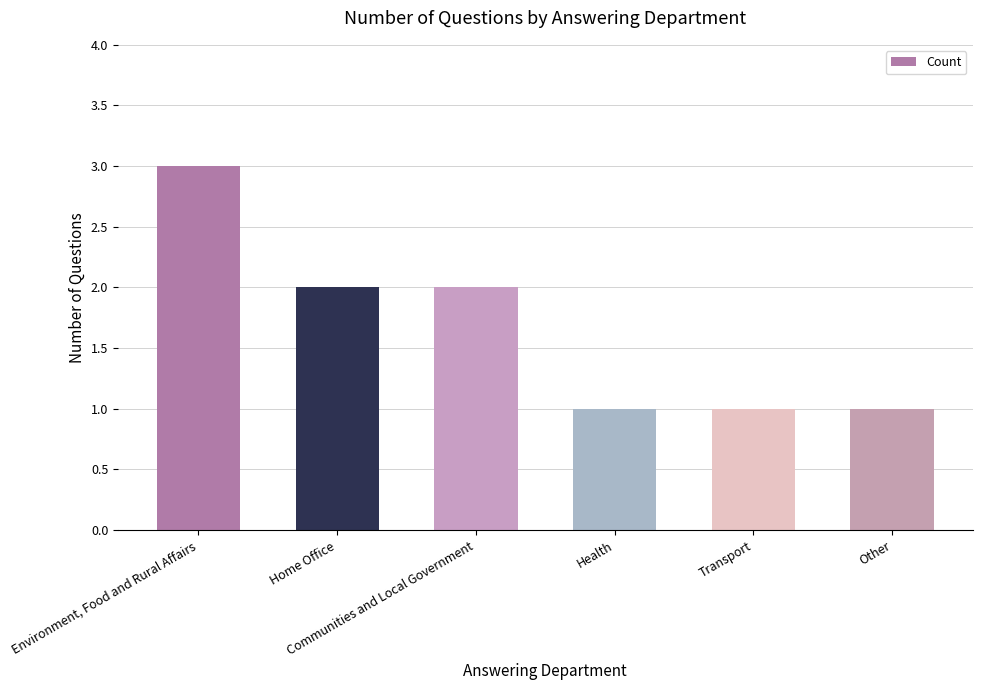

What is the value of the 6th bar from the left?

1